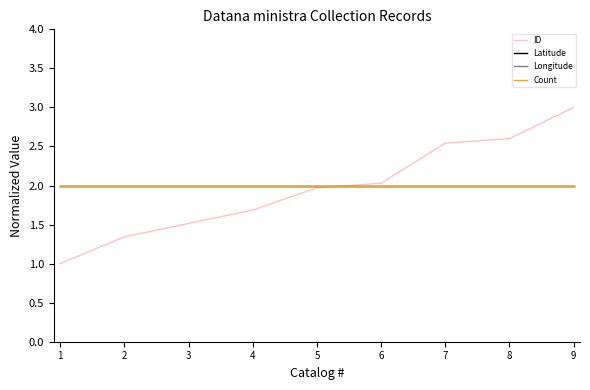

True or false: Longitude has a value of 2.0 at 5.

True